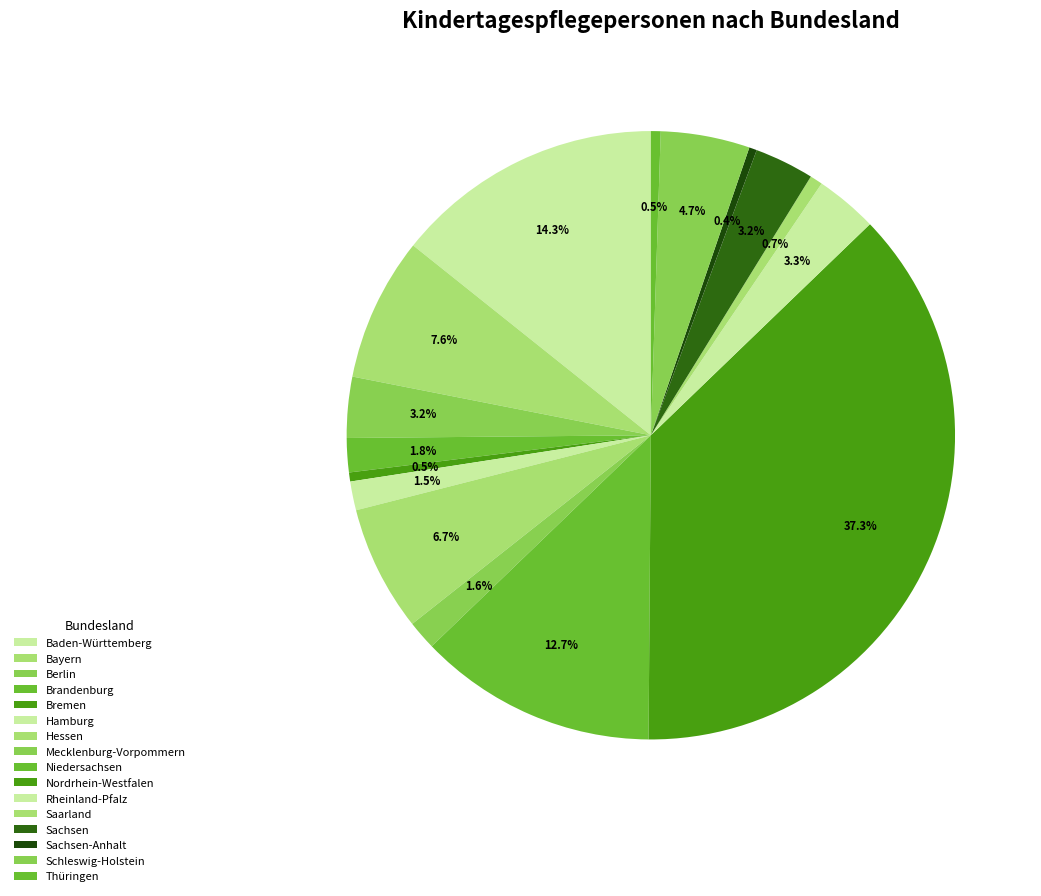

Count the number of slices in the pie.

16